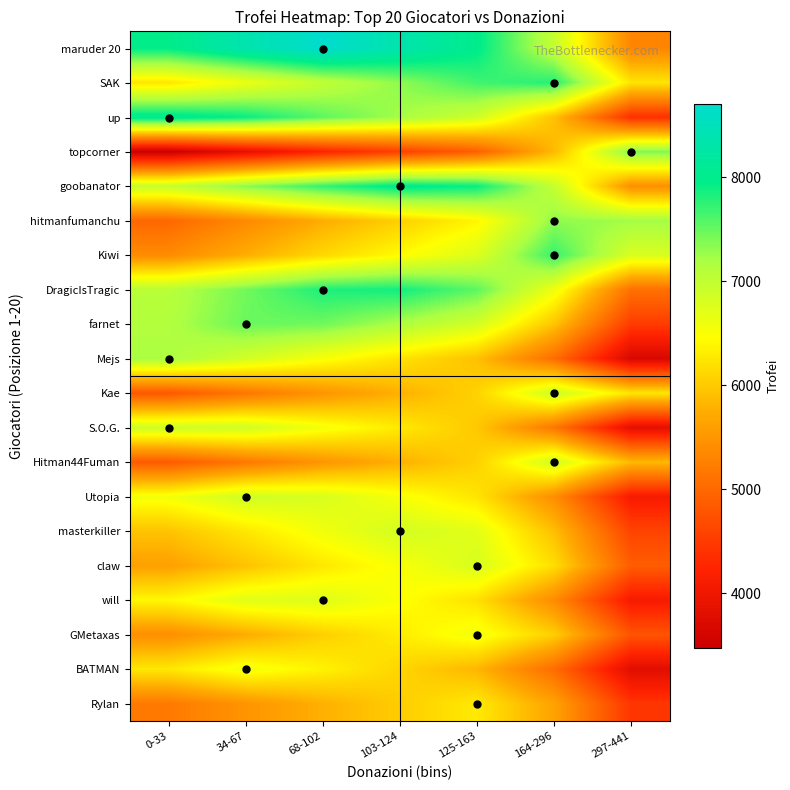

Reading left to right, list all the values displayed in this chart.

maruder 20: 0-33=7968.8	34-67=8372.2	68-102=8698.5	103-124=8360.3	125-163=7998.5	164-296=6978.2	297-441=5329.0
SAK: 0-33=6242.4	34-67=6621.0	68-102=7005.1	103-124=7322.4	125-163=7662.0	164-296=7784.5	297-441=6236.9
up: 0-33=8099.8	34-67=7921.7	68-102=7537.7	103-124=7220.5	125-163=6881.0	164-296=5923.7	297-441=4376.4
topcorner: 0-33=3476.5	34-67=3854.6	68-102=4238.2	103-124=4555.1	125-163=4894.2	164-296=5850.4	297-441=7396.0
goobanator: 0-33=6965.4	34-67=7341.5	68-102=7723.1	103-124=8038.4	125-163=7922.2	164-296=6970.9	297-441=5433.3
hitmanfumanchu: 0-33=4990.6	34-67=5361.4	68-102=5737.6	103-124=6048.4	125-163=6381.0	164-296=7318.8	297-441=7231.5
Kiwi: 0-33=5382.8	34-67=5752.0	68-102=6126.7	103-124=6436.2	125-163=6767.4	164-296=7701.4	297-441=6789.1
DragicIsTragic: 0-33=7076.9	34-67=7446.2	68-102=7820.8	103-124=7869.7	125-163=7538.5	164-296=6604.5	297-441=5095.0
farnet: 0-33=7128.9	34-67=7481.9	68-102=7455.9	103-124=7160.1	125-163=6843.4	164-296=5950.6	297-441=4507.5
Mejs: 0-33=7191.1	34-67=6851.4	68-102=6506.7	103-124=6221.9	125-163=5917.1	164-296=5057.8	297-441=3668.8
Kae: 0-33=4813.3	34-67=5148.9	68-102=5489.4	103-124=5770.7	125-163=6071.8	164-296=6920.6	297-441=6249.4
S.O.G.: 0-33=6900.8	34-67=6881.6	68-102=6551.3	103-124=6278.4	125-163=5986.3	164-296=5162.8	297-441=3831.8
Hitman44Fuman: 0-33=4844.7	34-67=5169.1	68-102=5498.4	103-124=5770.3	125-163=6061.4	164-296=6882.1	297-441=5851.4
Utopia: 0-33=6553.4	34-67=6876.5	68-102=6795.7	103-124=6524.9	125-163=6235.1	164-296=5417.9	297-441=4097.1
masterkiller: 0-33=5937.1	34-67=6256.7	68-102=6580.9	103-124=6848.8	125-163=6712.5	164-296=5904.2	297-441=4597.7
claw: 0-33=5615.2	34-67=5933.5	68-102=6256.6	103-124=6523.4	125-163=6809.0	164-296=6181.7	297-441=4880.1
will: 0-33=6399.9	34-67=6718.1	68-102=6750.9	103-124=6484.1	125-163=6198.6	164-296=5393.5	297-441=4092.4
GMetaxas: 0-33=5420.0	34-67=5729.4	68-102=6043.3	103-124=6302.6	125-163=6580.2	164-296=6043.3	297-441=4778.5
BATMAN: 0-33=6267.6	34-67=6573.1	68-102=6353.0	103-124=6096.9	125-163=5822.9	164-296=5050.3	297-441=3801.6
Rylan: 0-33=5188.8	34-67=5481.0	68-102=5777.6	103-124=6022.6	125-163=6284.7	164-296=5640.1	297-441=4445.3